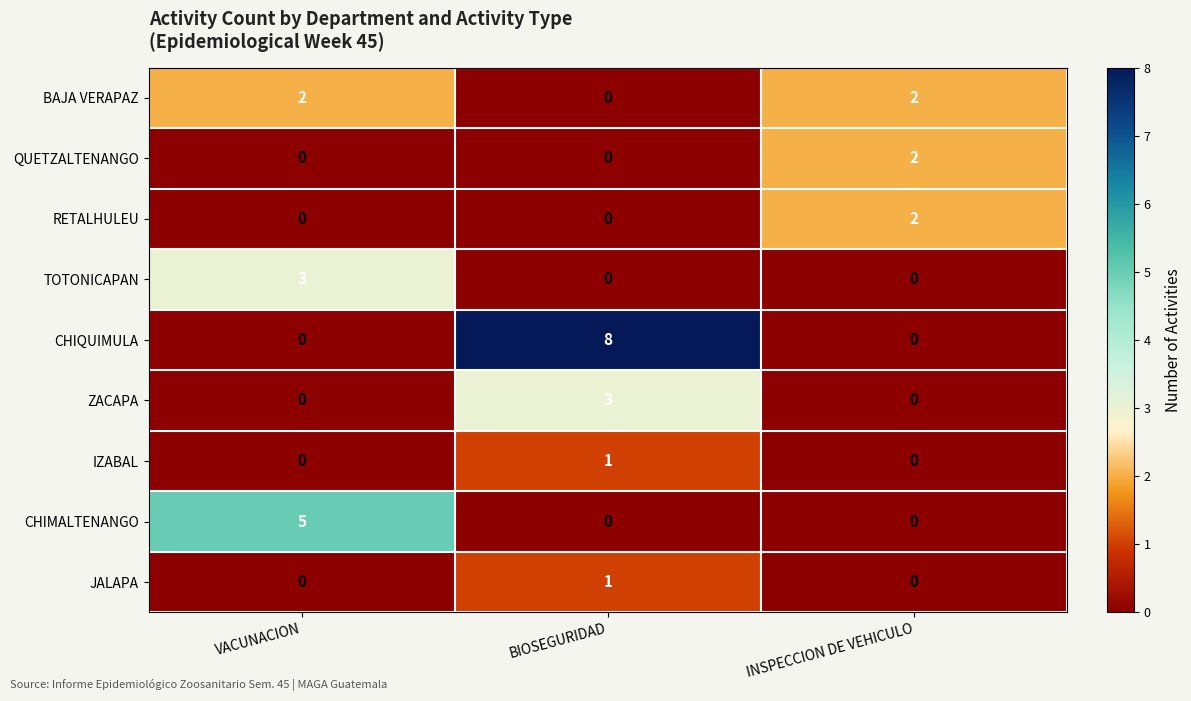

What is the greatest value displayed?

8